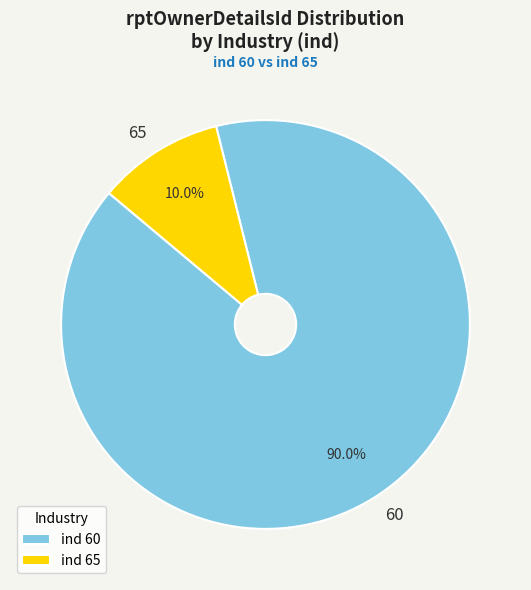

Which category has the biggest portion of the pie?

60